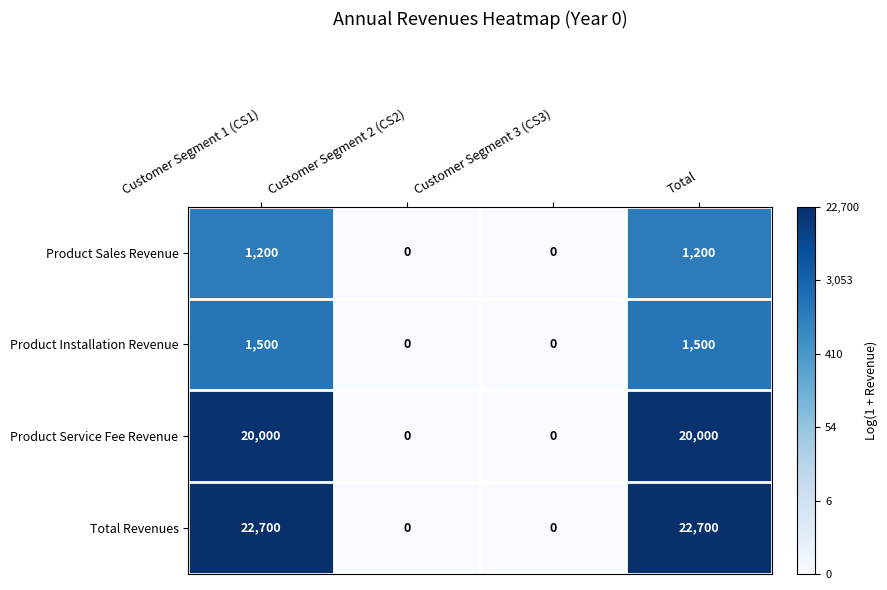

Reading left to right, transcribe all the data shown in this chart.

Product Sales Revenue: Customer Segment 1 (CS1)=1200	Customer Segment 2 (CS2)=0	Customer Segment 3 (CS3)=0	Total=1200
Product Installation Revenue: Customer Segment 1 (CS1)=1500	Customer Segment 2 (CS2)=0	Customer Segment 3 (CS3)=0	Total=1500
Product Service Fee Revenue: Customer Segment 1 (CS1)=20000	Customer Segment 2 (CS2)=0	Customer Segment 3 (CS3)=0	Total=20000
Total Revenues: Customer Segment 1 (CS1)=22700	Customer Segment 2 (CS2)=0	Customer Segment 3 (CS3)=0	Total=22700